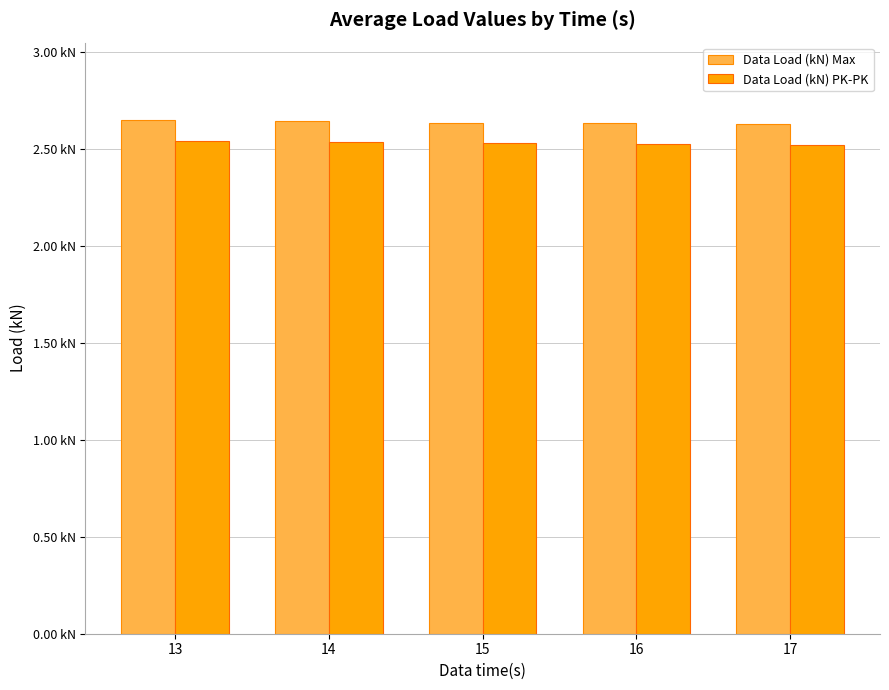

Count the Data Load (kN) Max values in the range 2 to 3.

5